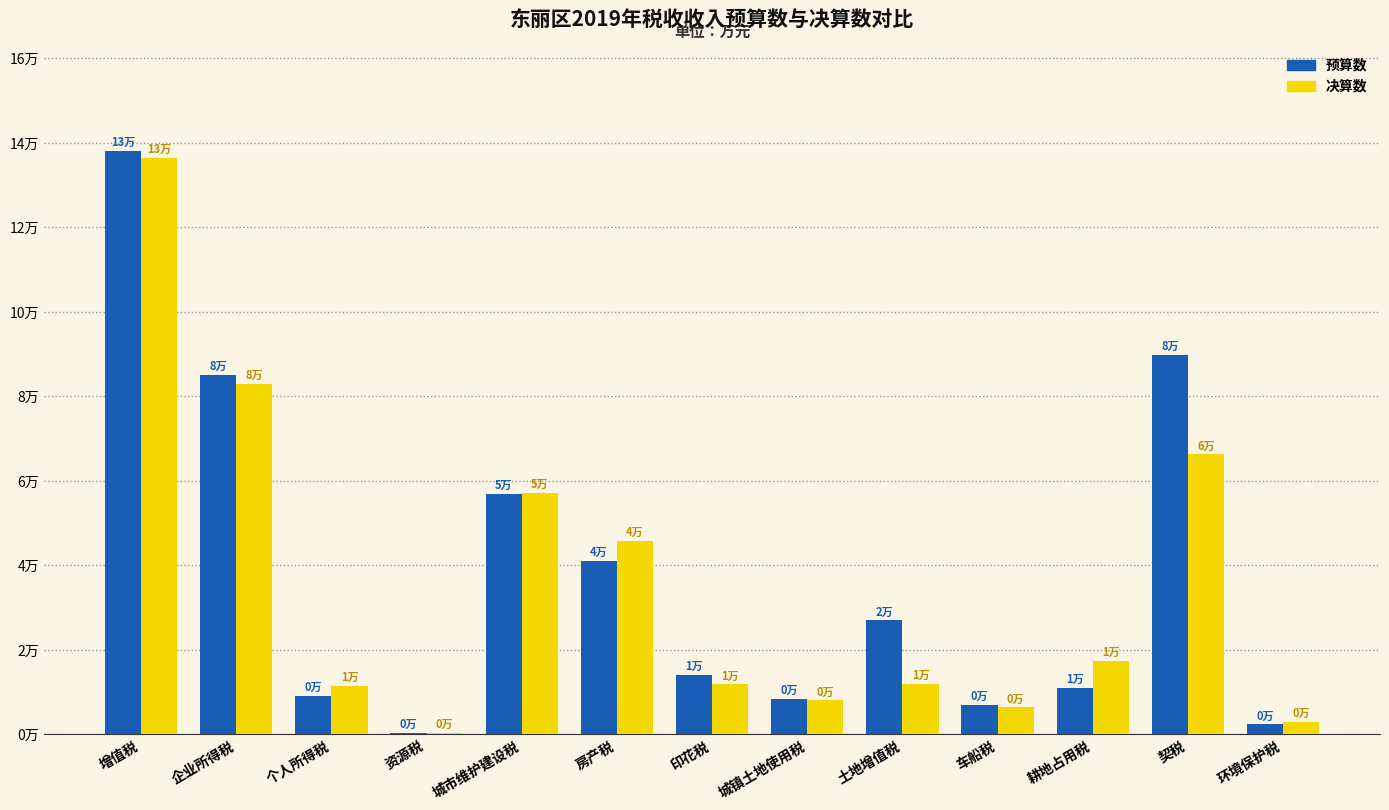

At 资源税, list the series in order from smallest to largest.

预算数, 决算数